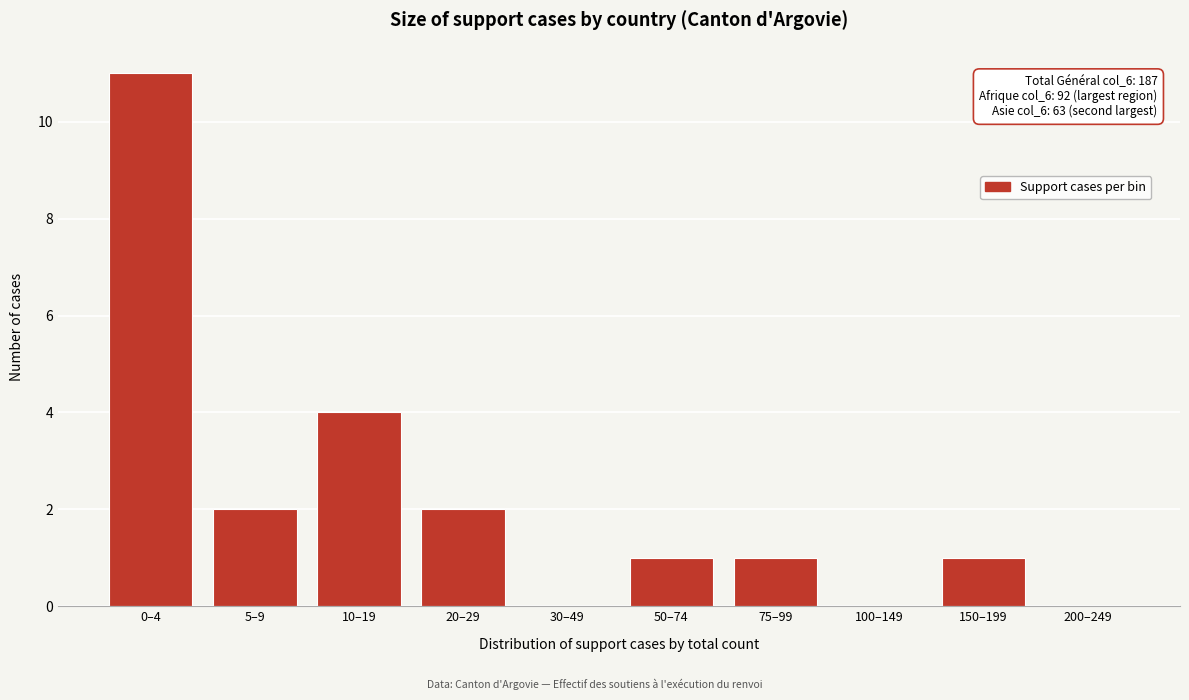

Reading left to right, list all the values displayed in this chart.

0–4=11	5–9=2	10–19=4	20–29=2	30–49=0	50–74=1	75–99=1	100–149=0	150–199=1	200–249=0